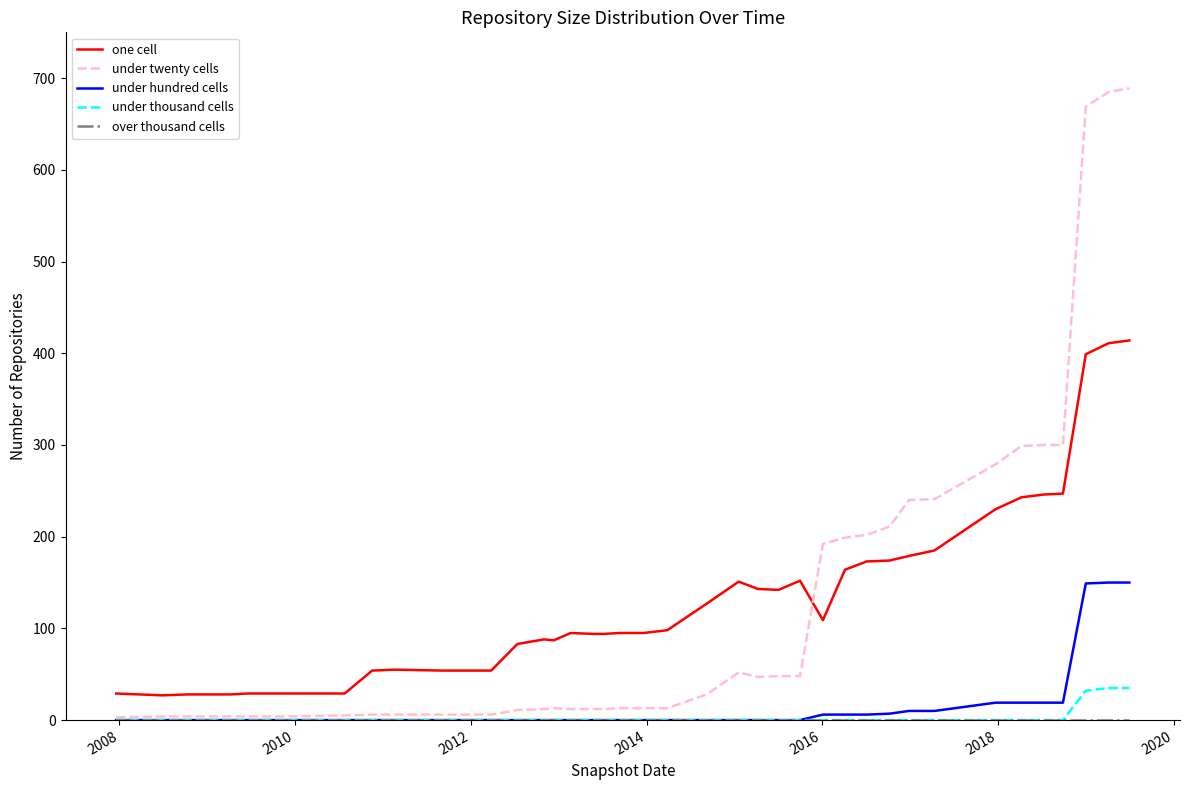

Which series has the widest spread of values?

under twenty cells